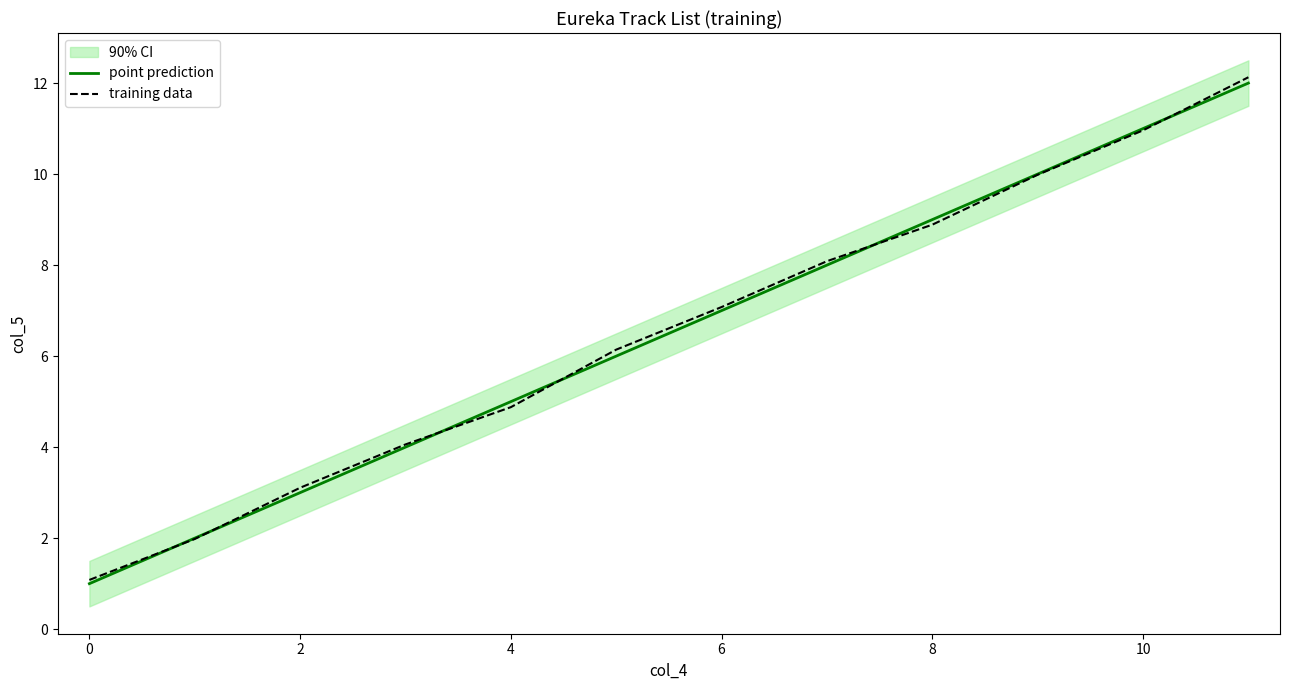

The training data series shows 18.3 at 10. True or false?

False